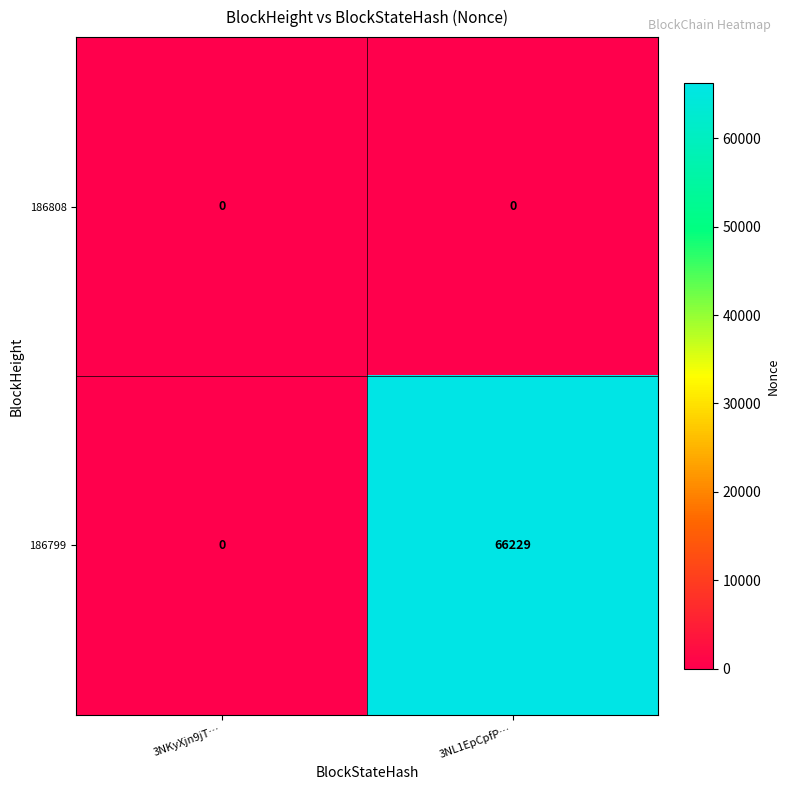

Which series has the largest total across all categories?

186799